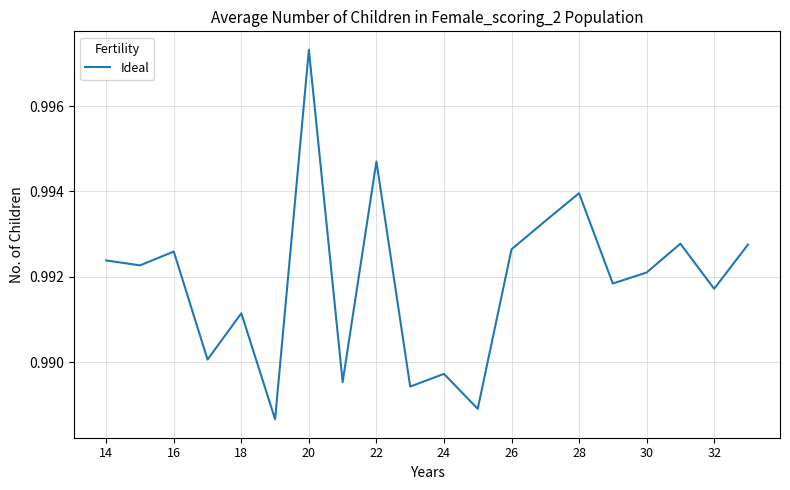

The chart shows a value of 0.5 at 16. True or false?

False